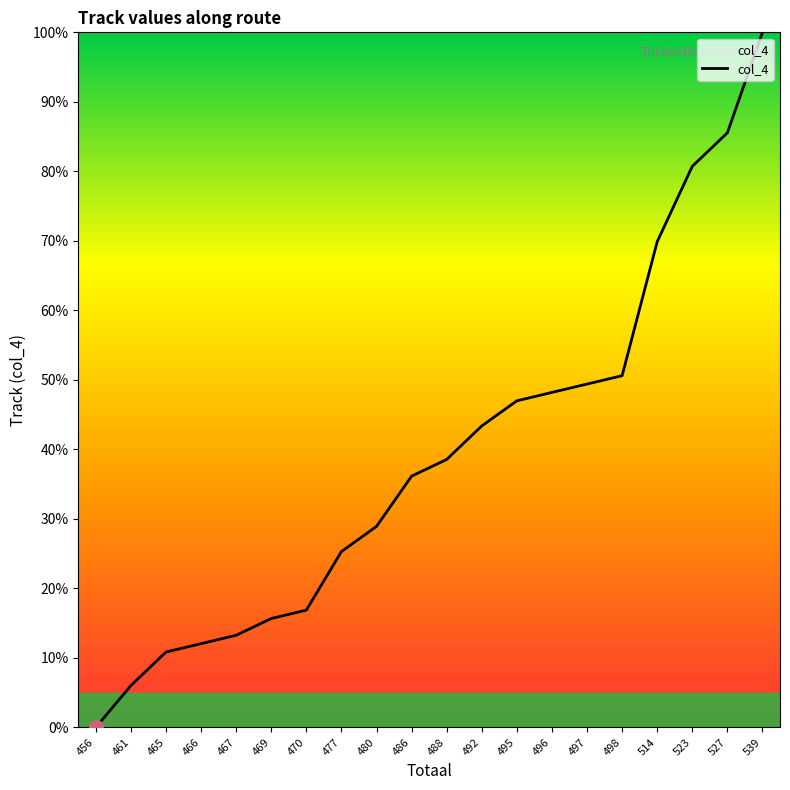

Reading left to right, what are all the values shown in this chart?

456=0.0	461=6.0	465=10.8	466=12.0	467=13.3	469=15.7	470=16.9	477=25.3	480=28.9	486=36.1	488=38.6	492=43.4	495=47.0	496=48.2	497=49.4	498=50.6	514=69.9	523=80.7	527=85.5	539=100.0